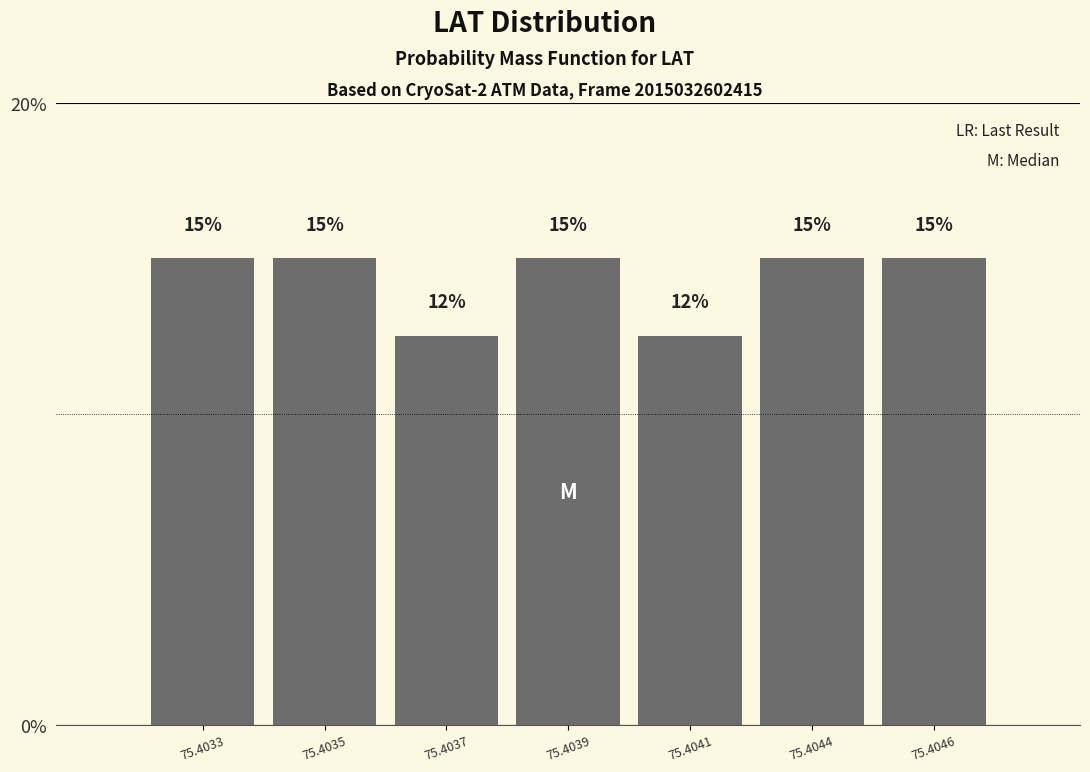

The chart shows a value of 15.0 at 75.4033. True or false?

True